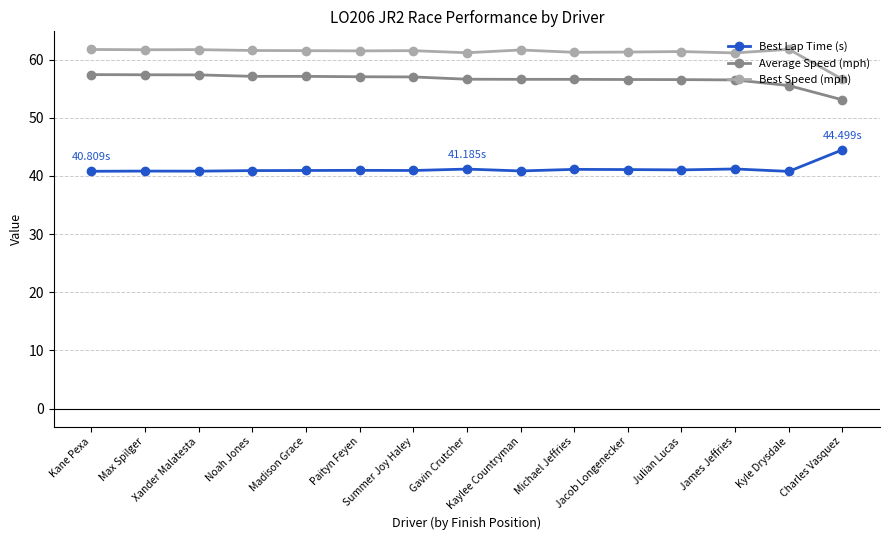

How many categories are shown in the chart?

15